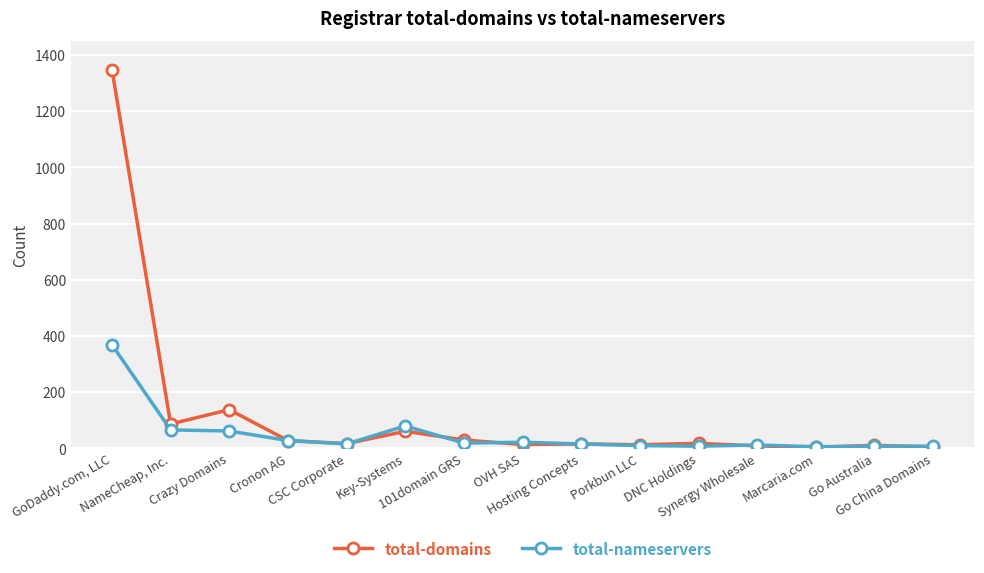

At which category does total-domains reach its first local valley?

NameCheap, Inc.